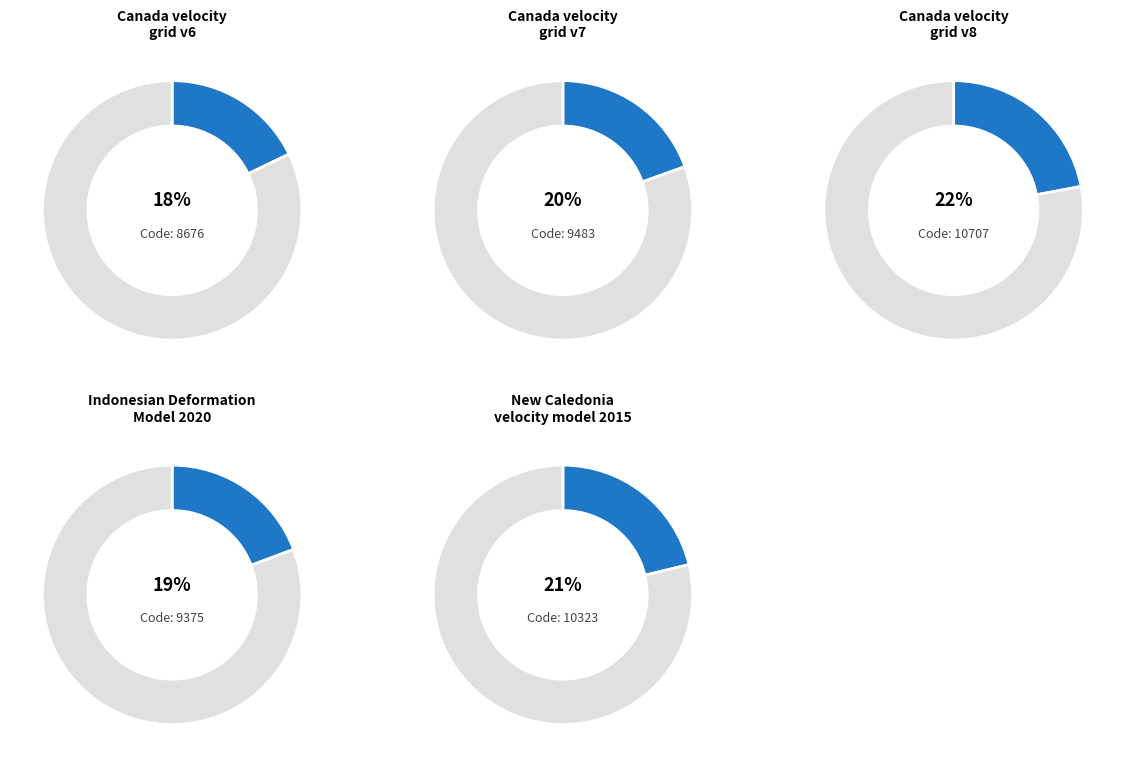

Which category has the biggest portion of the pie?

Canada velocity grid v8